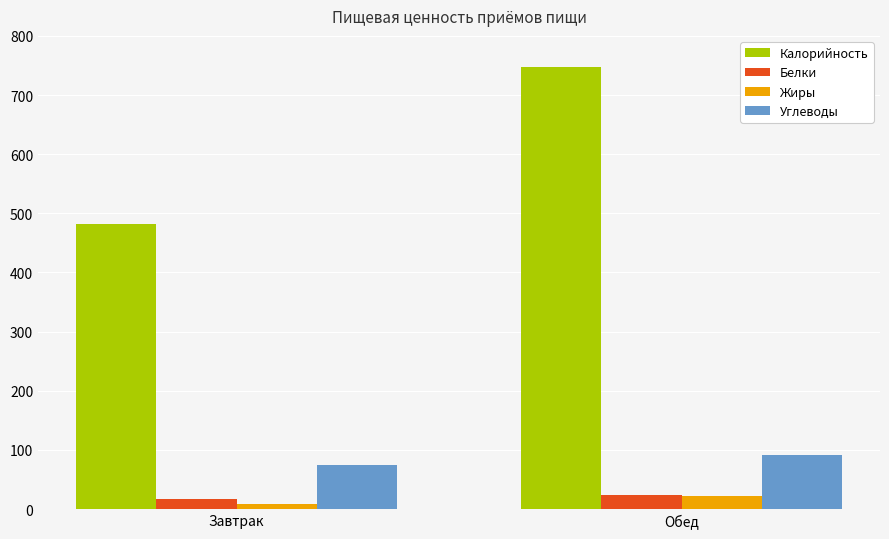

What is the average value of the Калорийность series?

615.0